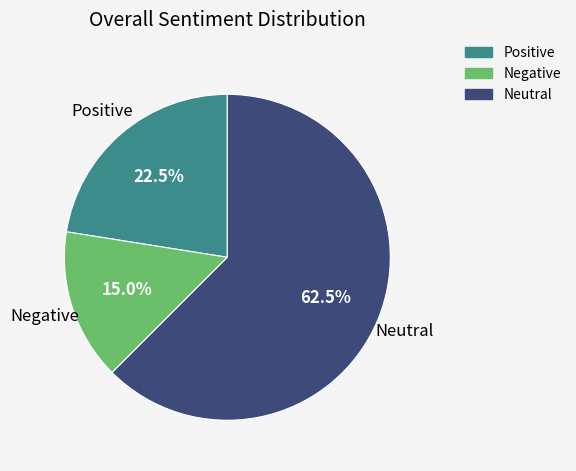

Is there a majority slice in this chart?

Yes